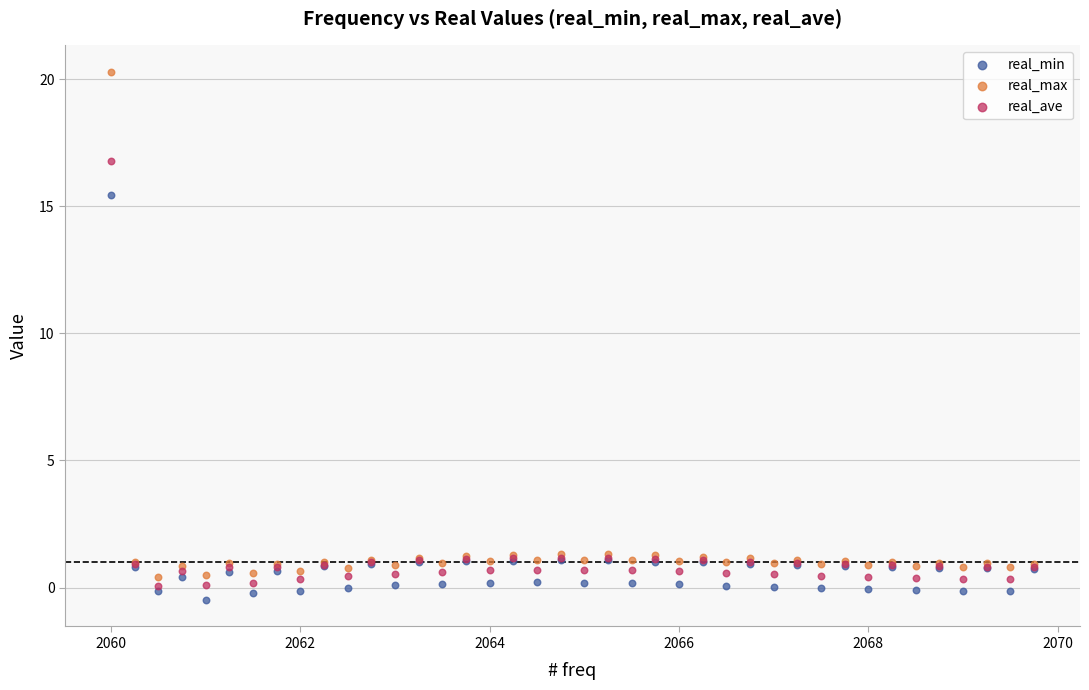

Which series contains the highest Y value?

real_max